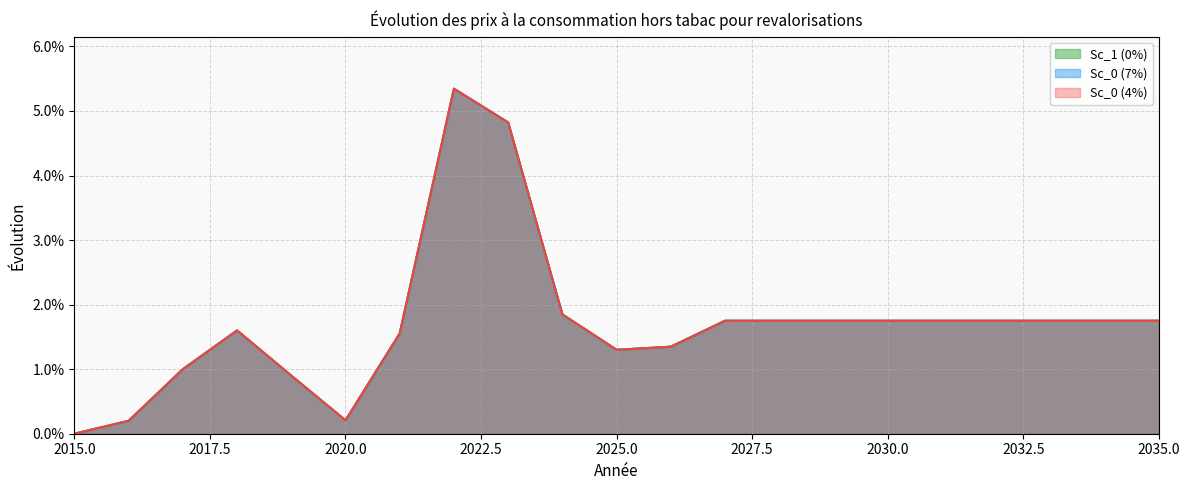

Which label corresponds to the largest value in the chart?

2022